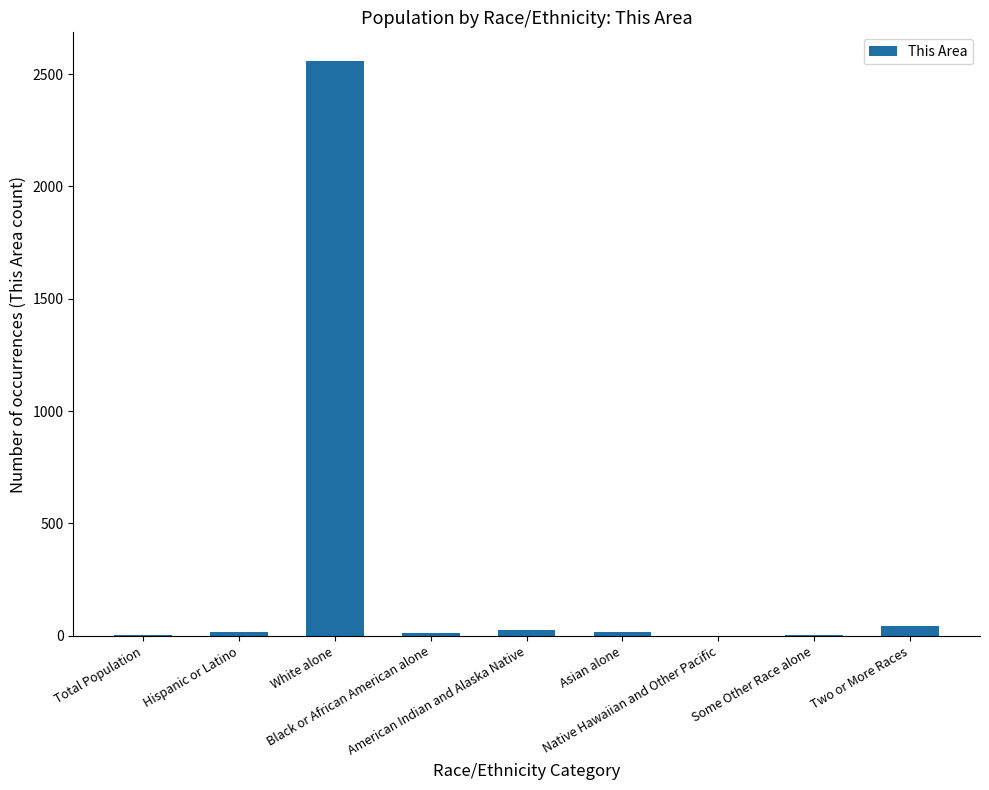

What is the difference between the values at American Indian and Alaska Native and Asian alone?

7